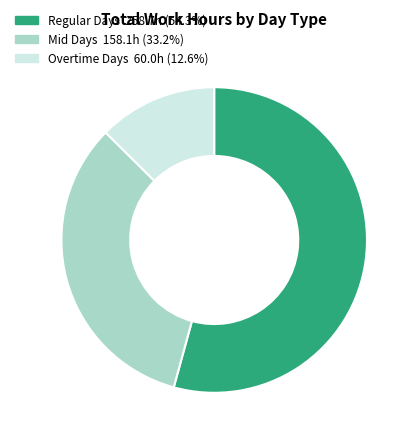

Does any single category account for the majority?

Yes